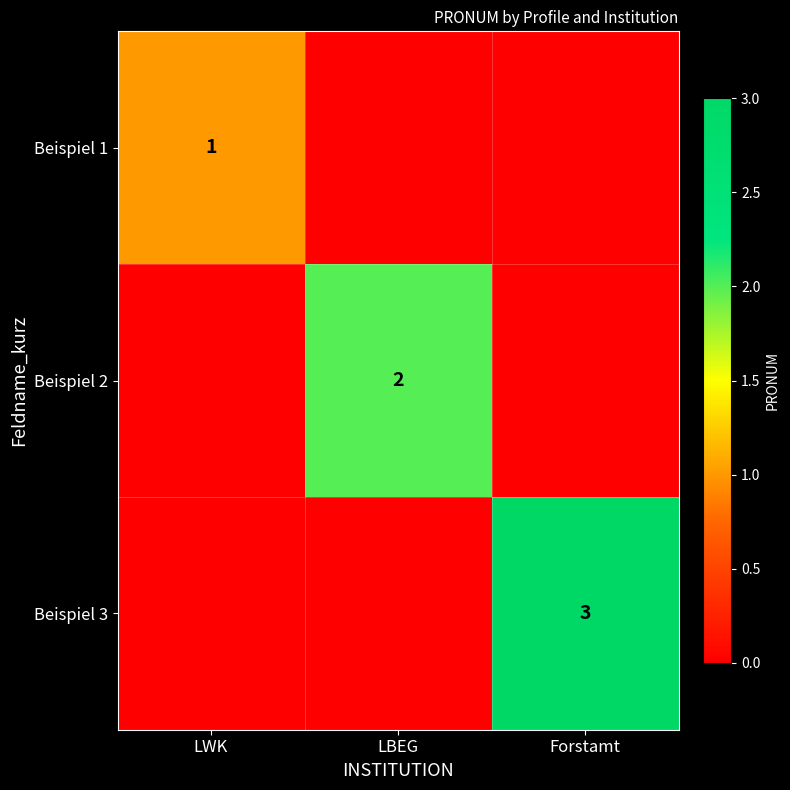

The Beispiel 2 series shows 2 at LBEG. True or false?

True